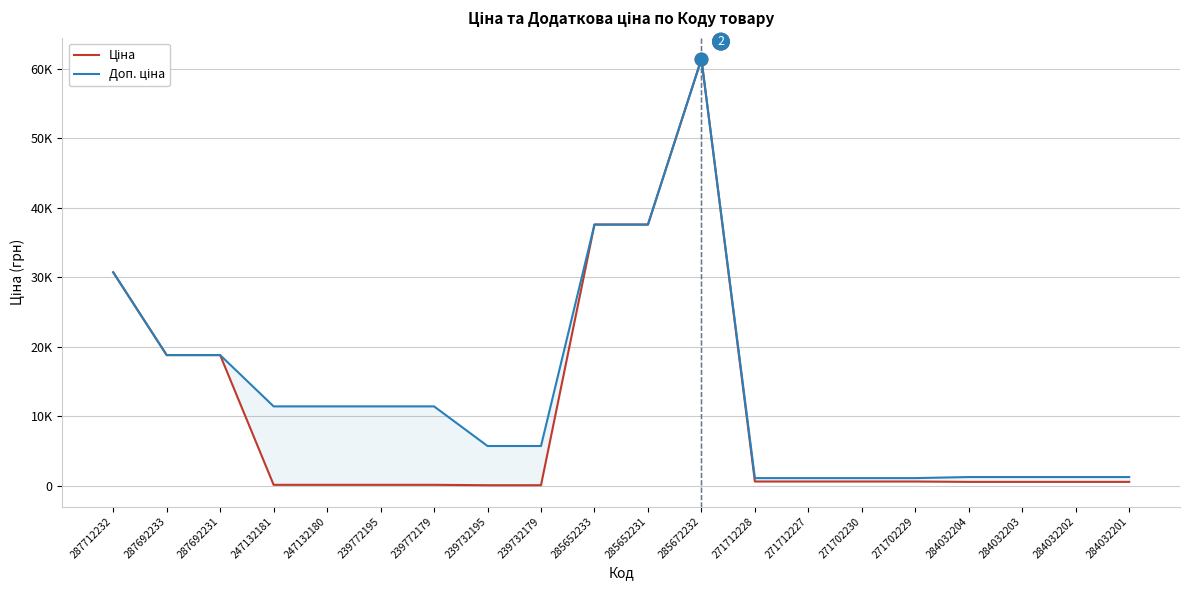

What is the sum of the Доп. ціна values at 271712228 and 271702230?

2163.3